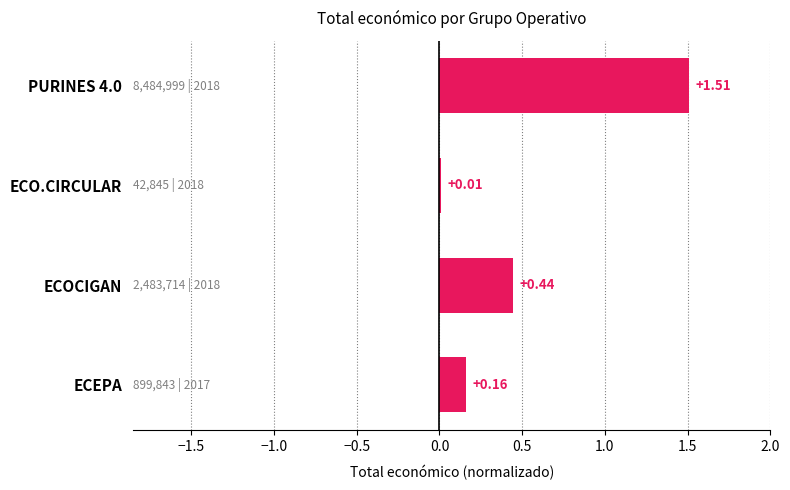

Are the bars horizontal?

Yes